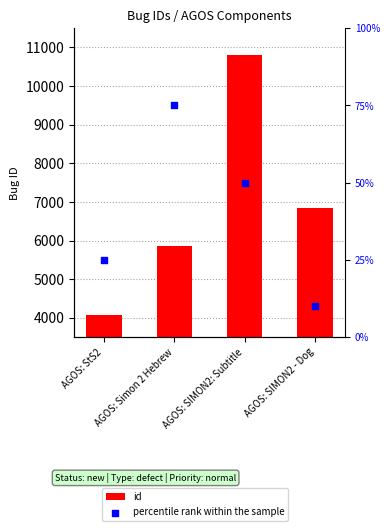

Which series contains the highest Y value?

id